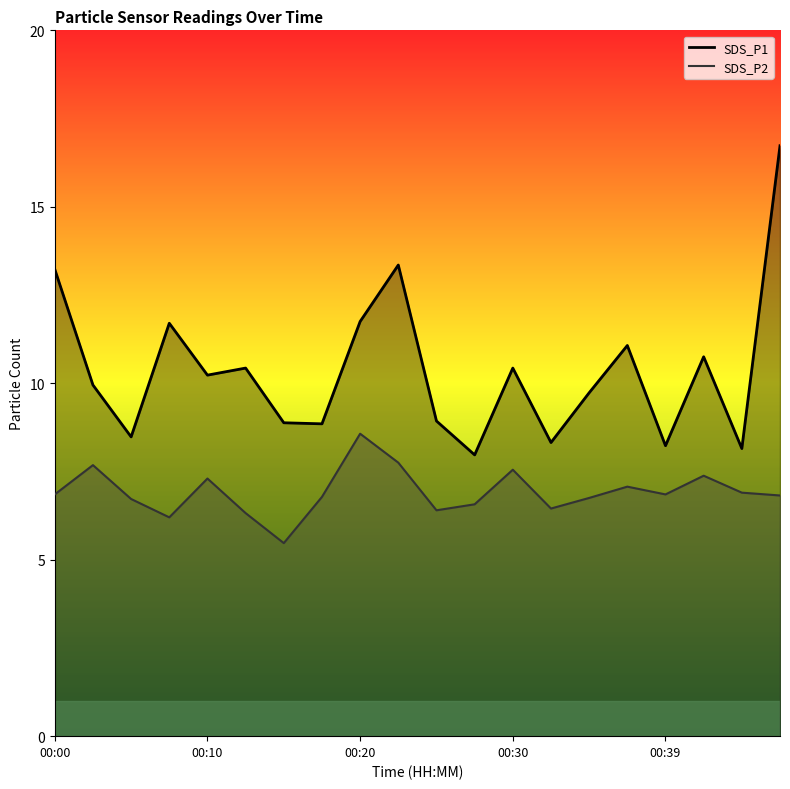

What is the difference between the SDS_P1 values at 00:47 and 00:37?

5.7